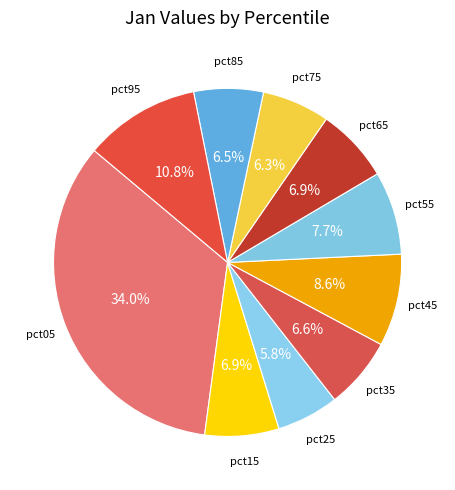

To the nearest percent, what is the difference between the pct35 and pct05 slice percentages?

27%